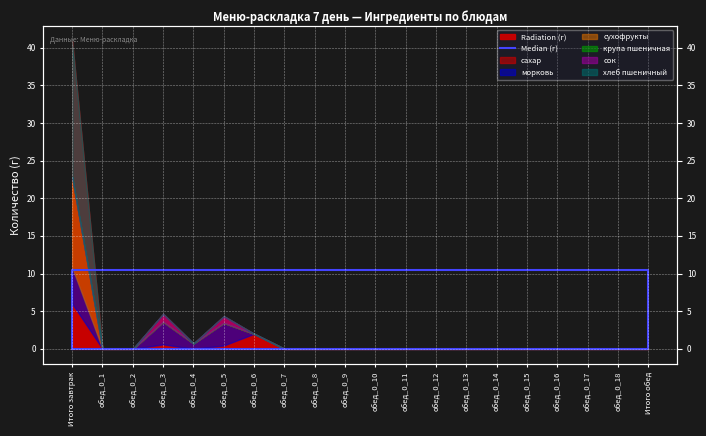

How many lines are shown in the chart?

1